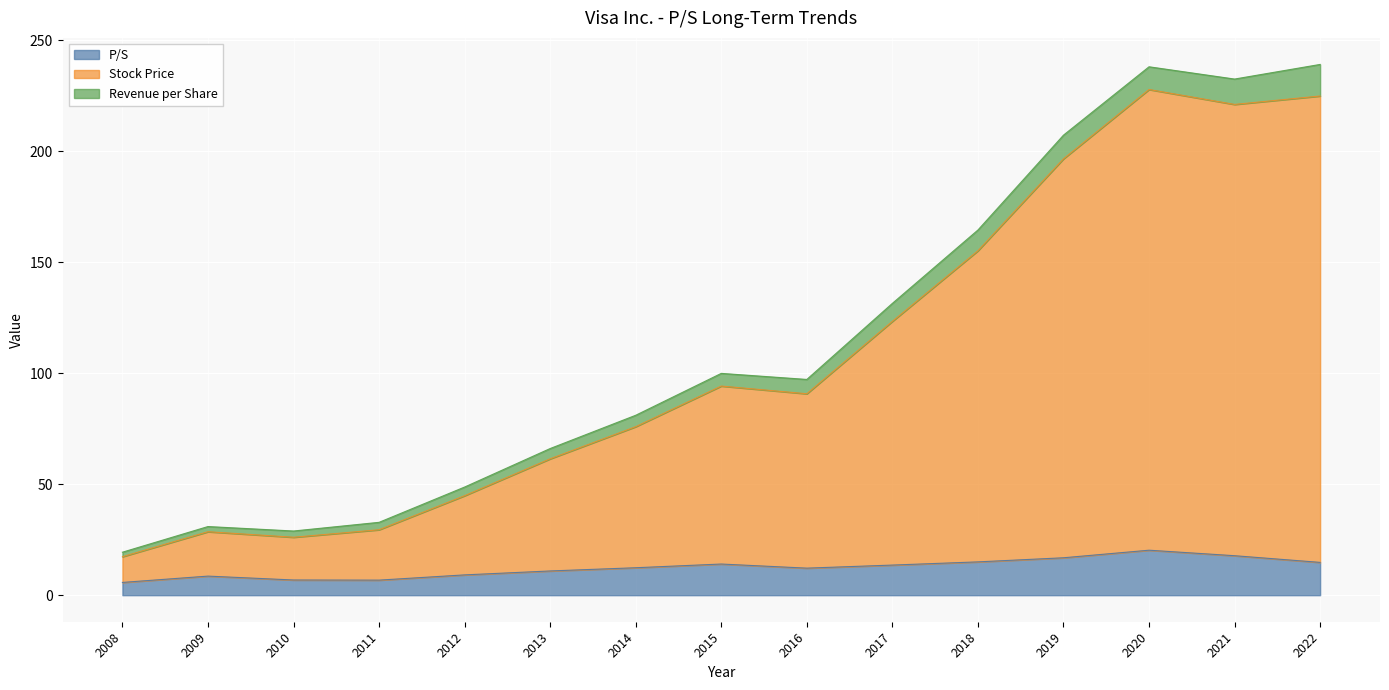

Does the chart display data point markers on the line(s)?

No